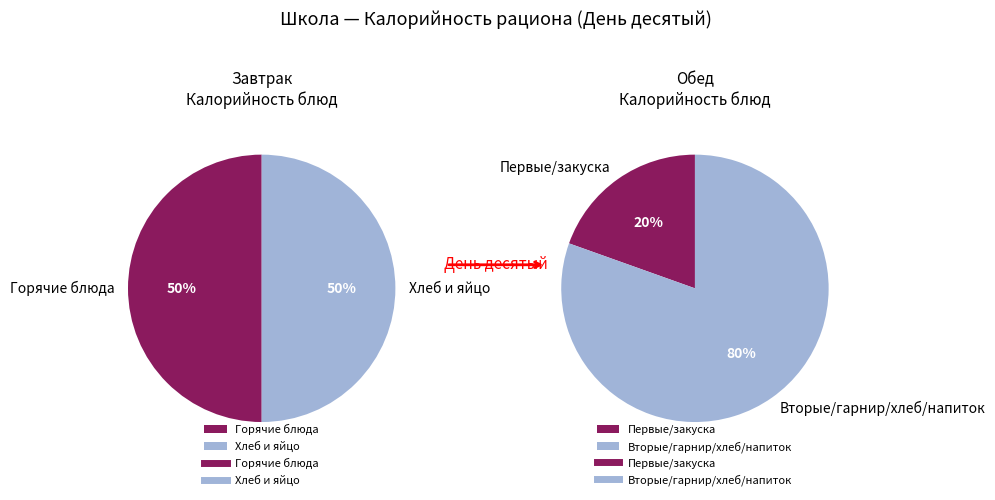

Is there any slice that represents more than half of the pie?

No